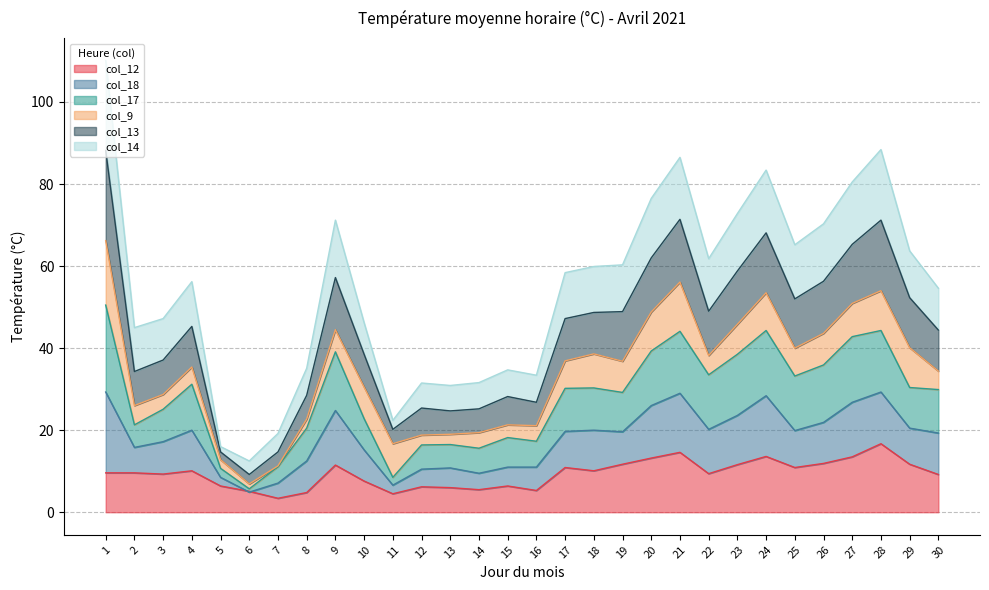

True or false: col_17 has a value of 27.1 at 15.

False